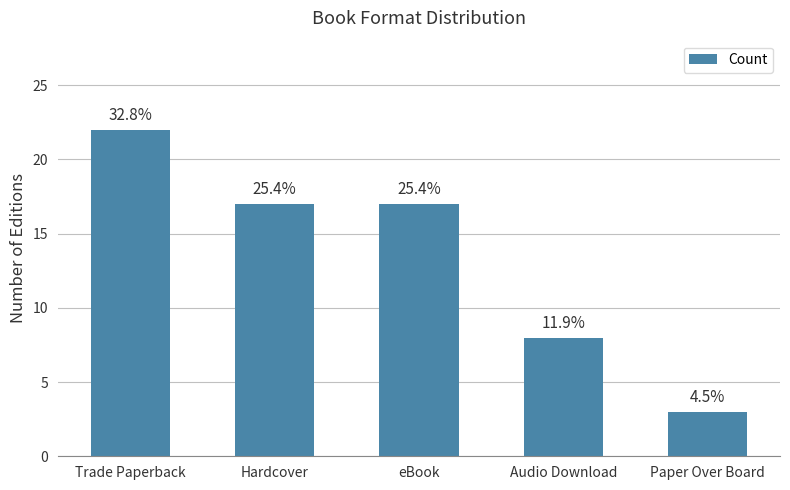

What is the value of the 4th bar from the left?

8